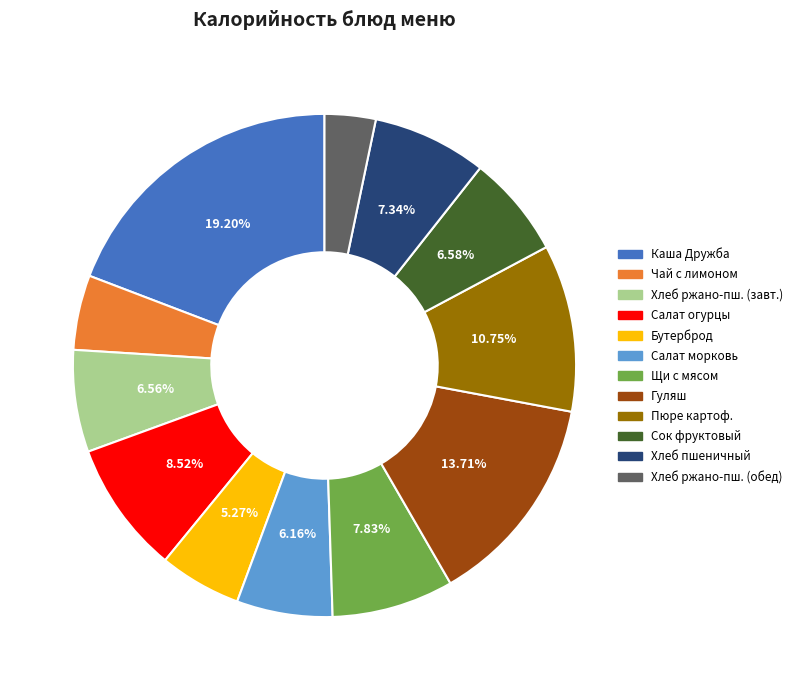

Is there any slice that represents more than half of the pie?

No